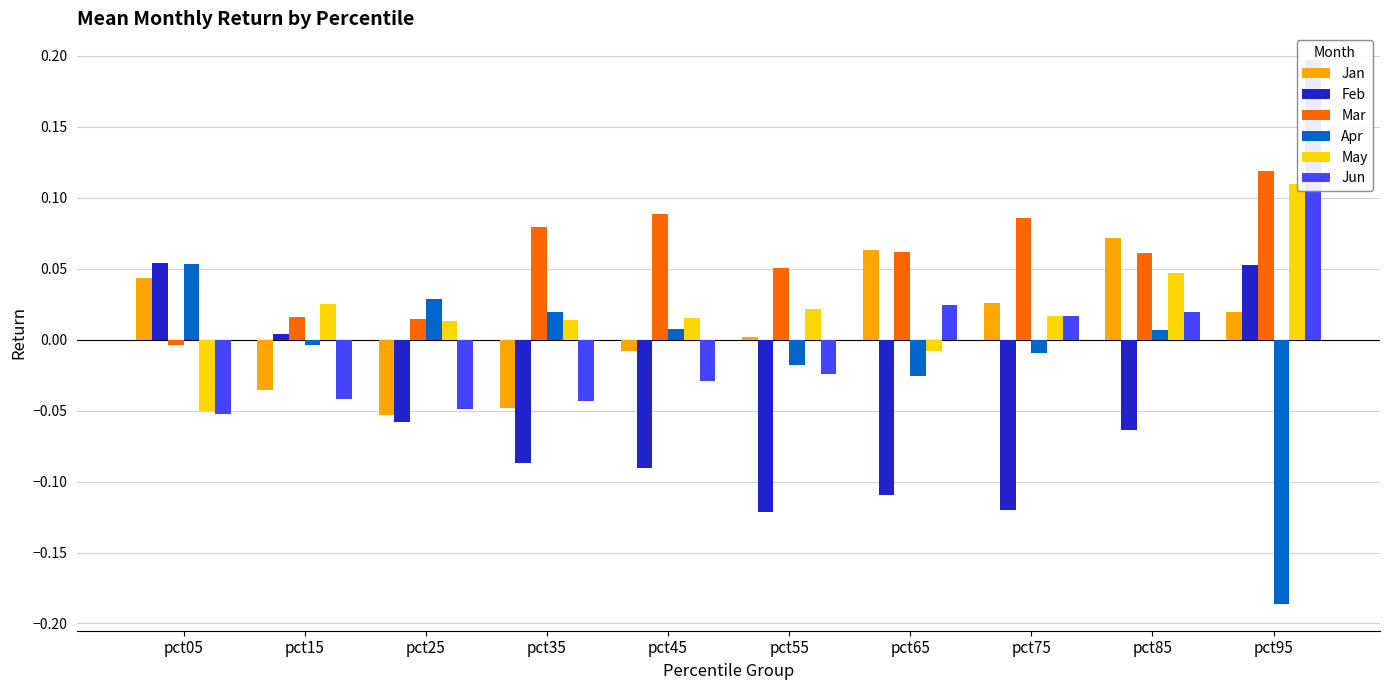

At how many categories does at least one series exceed 0?

10